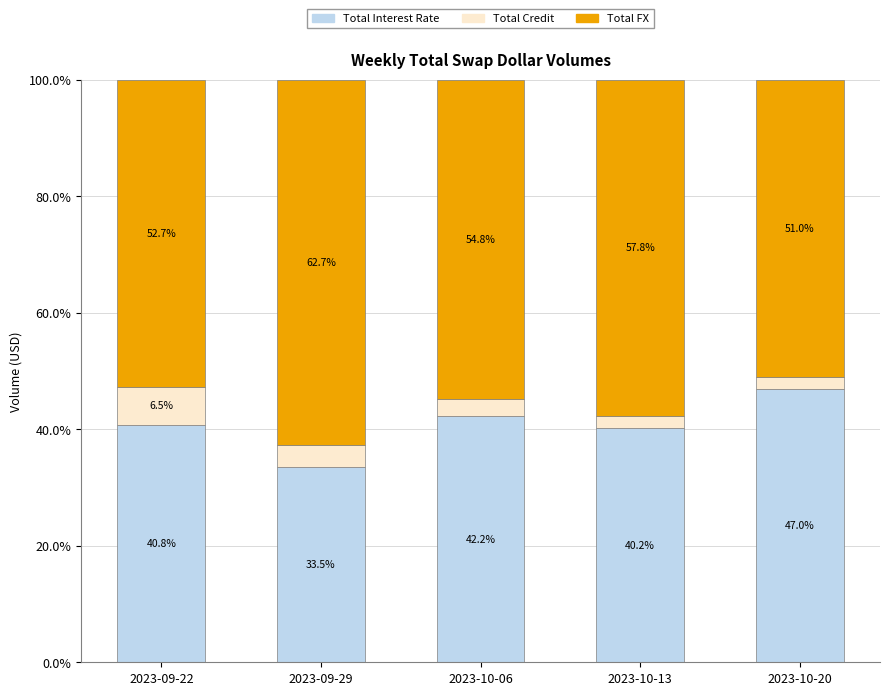

What is the sum of the Total Interest Rate values at 2023-10-20 and 2023-10-13?

87.2